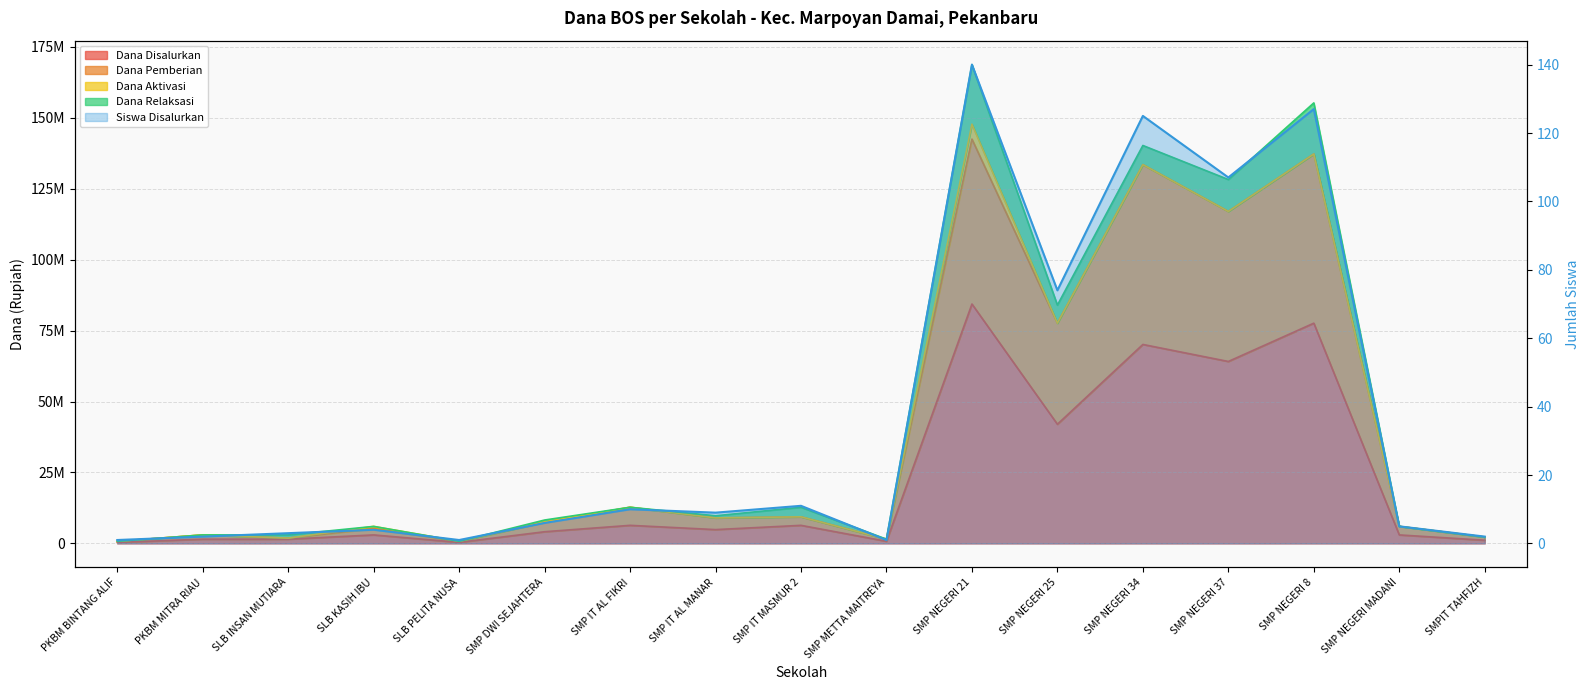

Is it true that Dana Disalurkan equals 2606186 at SLB INSAN MUTIARA?

False